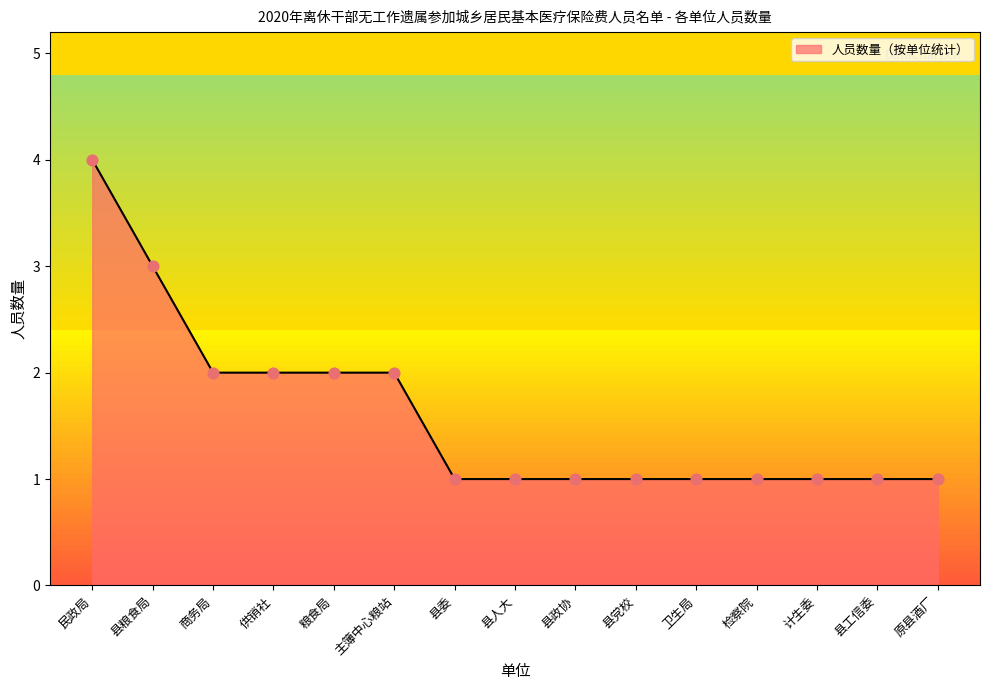

Between 县粮食局 and 计生委, which is larger?

县粮食局